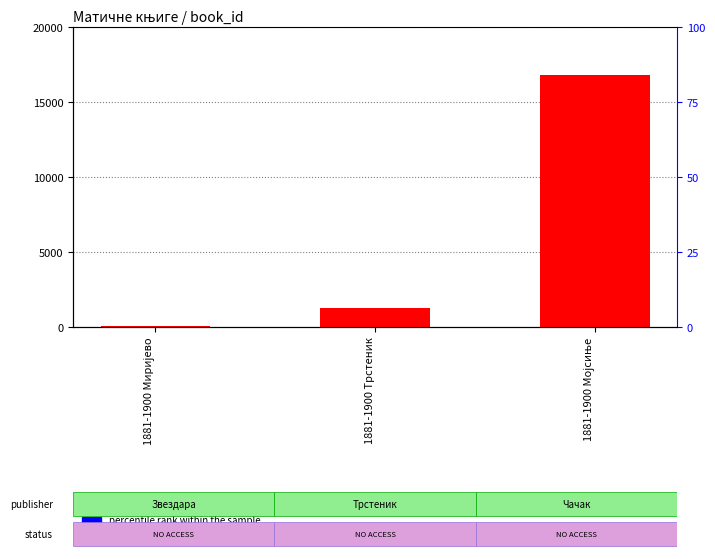

Are the bars grouped side by side (vs. stacked)?

No